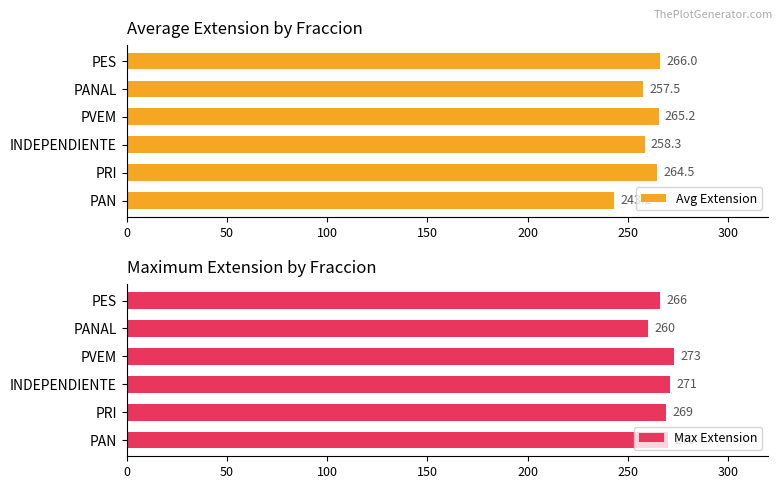

How many bars are there in each group?

2